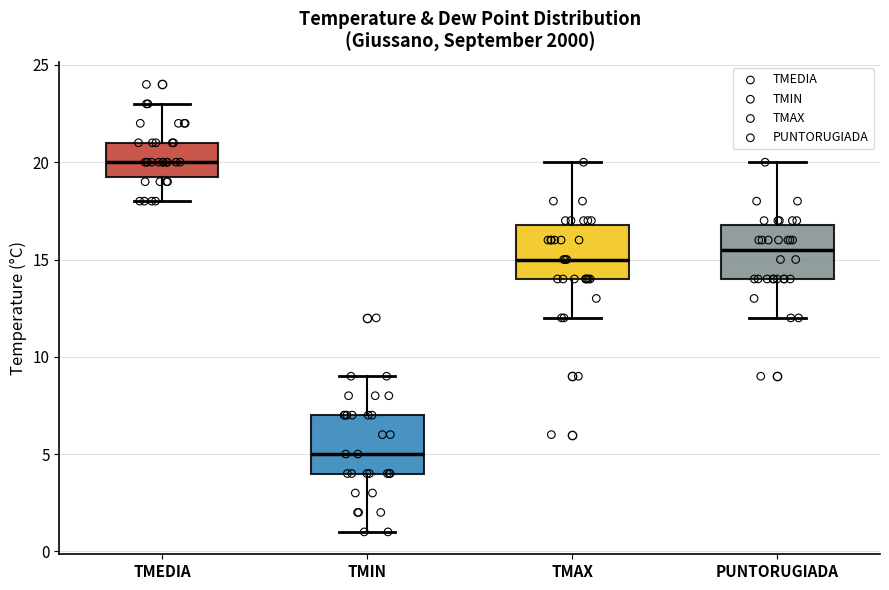

Reading left to right, transcribe this box plot: for each box, give where its median line is, the range the box spans, and where its two whiskers end, as read against the y-axis. The values are not printed on the chart, so give them approximately, as read against the axis.

TMEDIA: median 20.0, box 19.5 to 21.0, whiskers 18.0 to 23.0
TMIN: median 5.0, box 4.0 to 7.0, whiskers 1.0 to 9.0
TMAX: median 15.0, box 14.0 to 17.0, whiskers 12.0 to 20.0
PUNTORUGIADA: median 15.5, box 14.0 to 17.0, whiskers 12.0 to 20.0